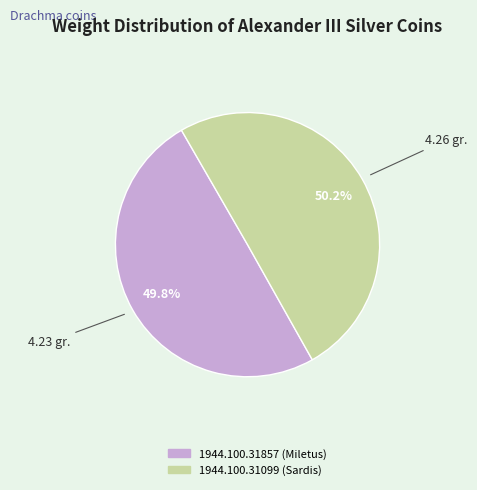

What percentage is the 1944.100.31099 (Sardis) slice, to the nearest percent?

50%